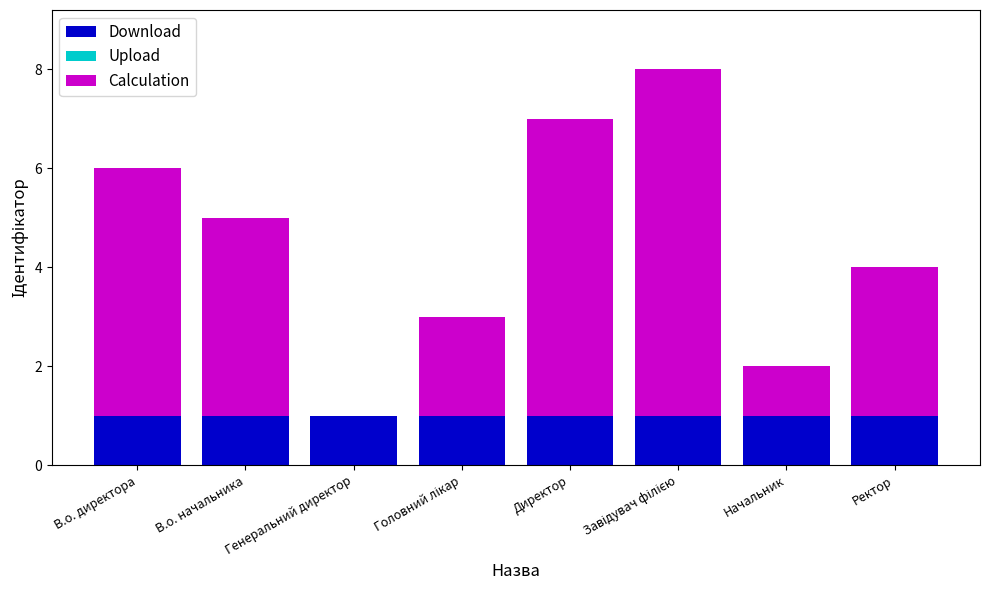

What is the sum of all Download values?

8